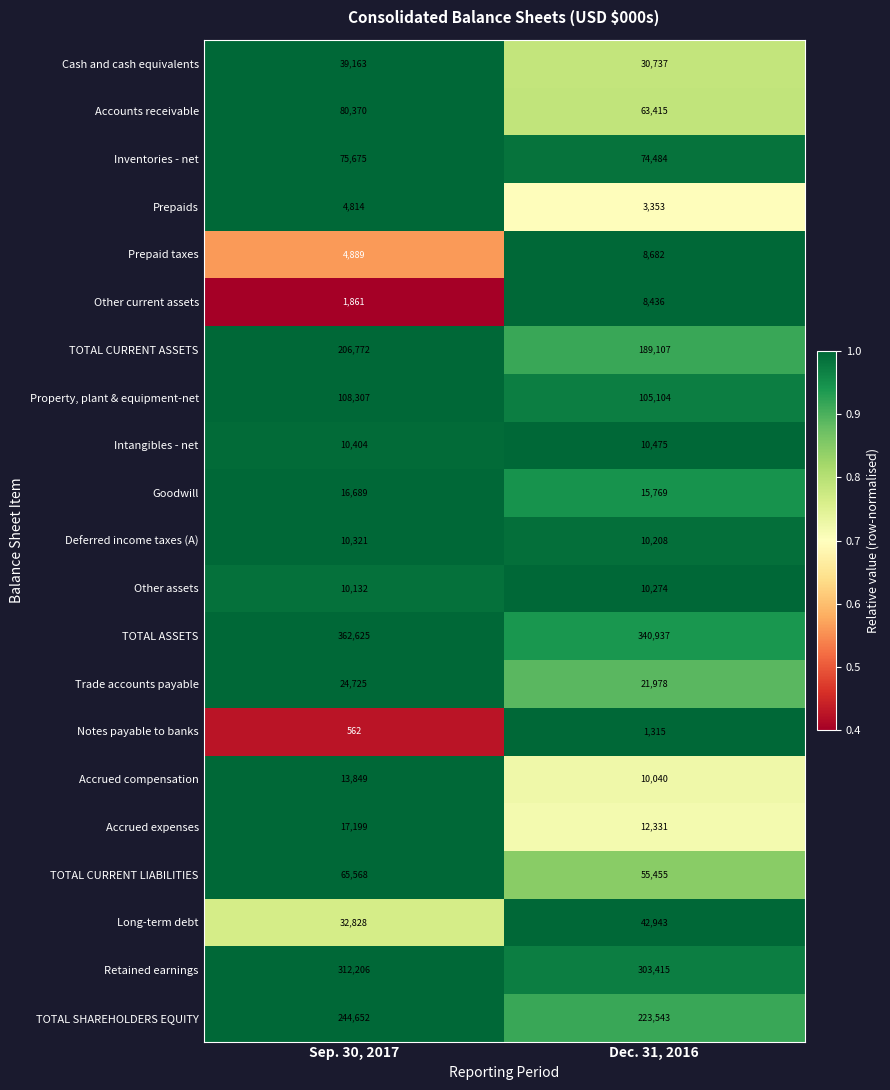

What is the sum of the Other assets values at Sep. 30, 2017 and Dec. 31, 2016?

20406